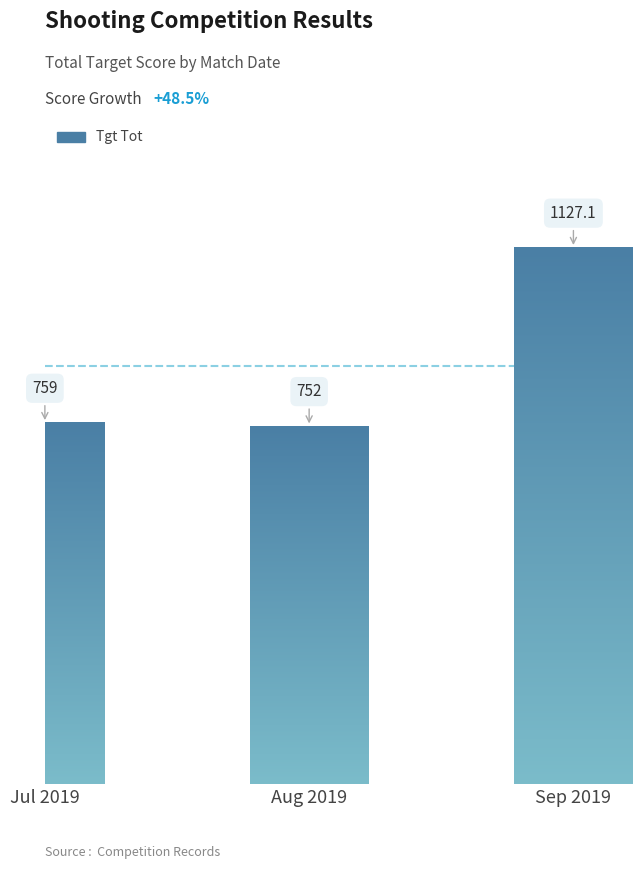

Reading left to right, transcribe all the data shown in this chart.

759.0	752.0	1127.1